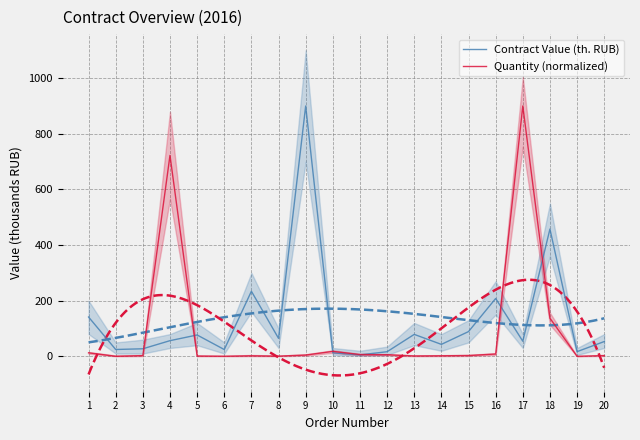

What is the total value across all series at 19?

17.0